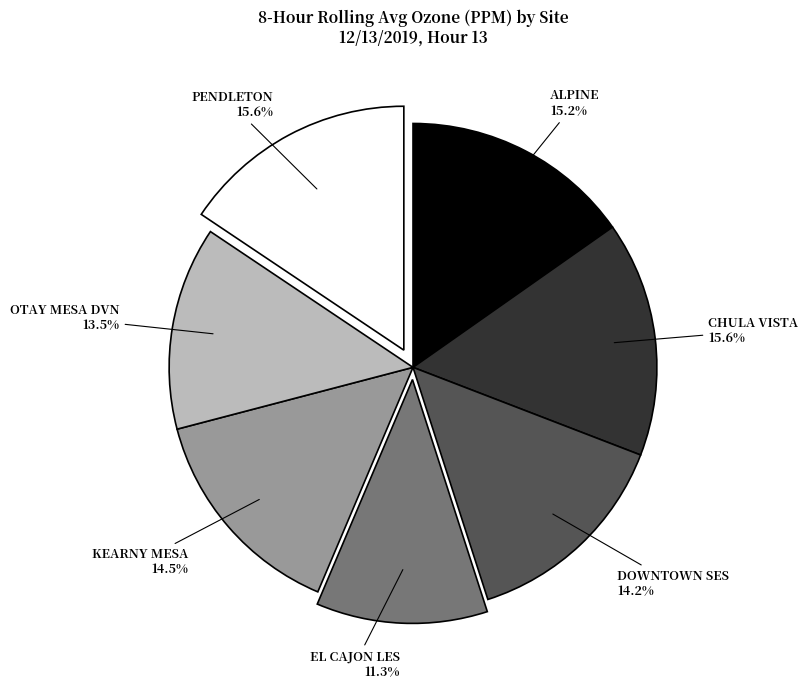

True or false: PENDLETON accounts for 16% of the total.

True